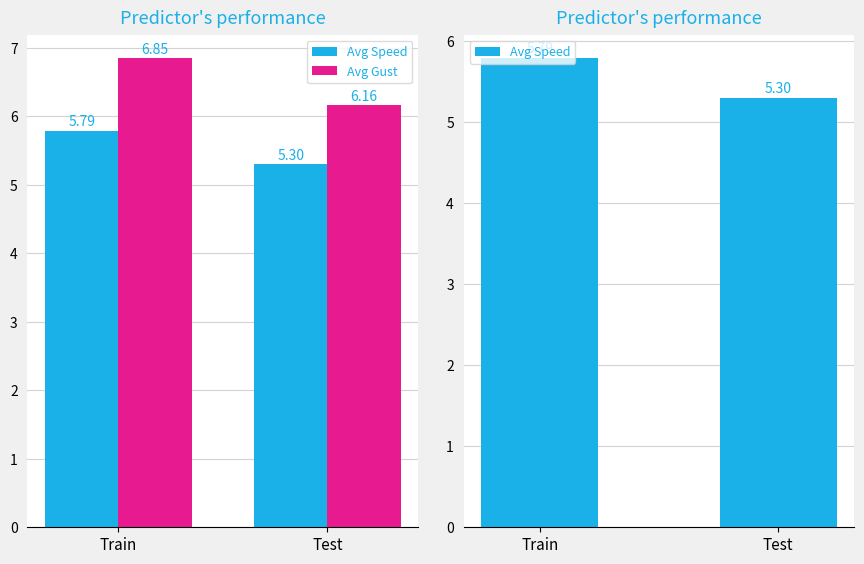

What is the sum of the Avg Speed values at Test and Train?

11.1